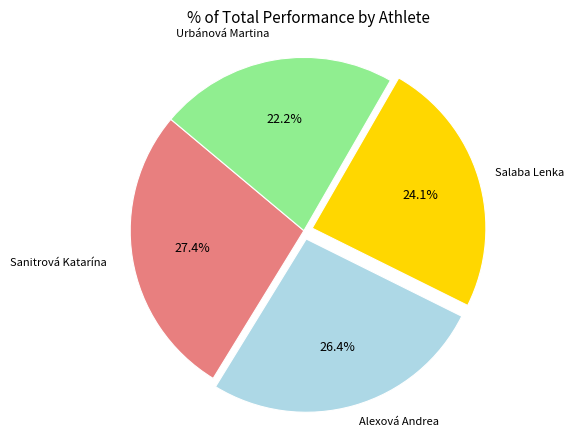

Is there any slice that represents more than half of the pie?

No